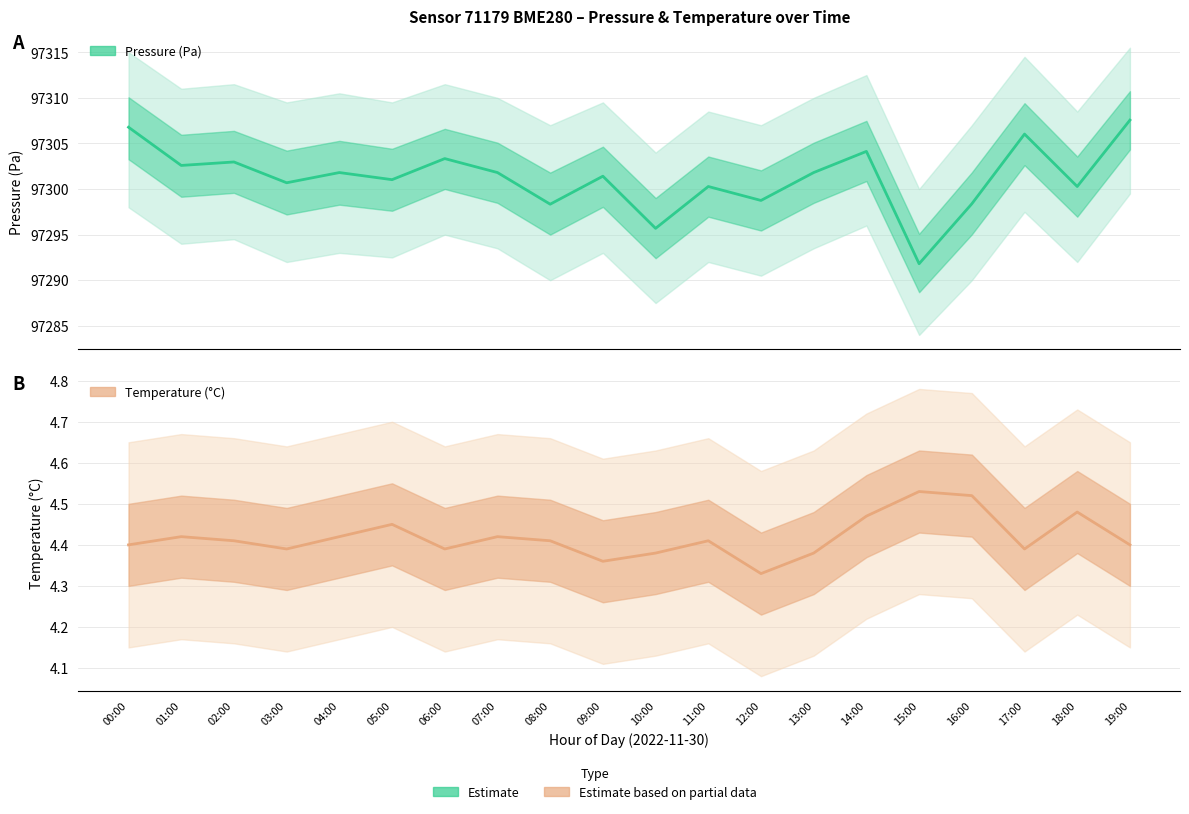

How many values in the Pressure (Pa) series exceed 97301?

12